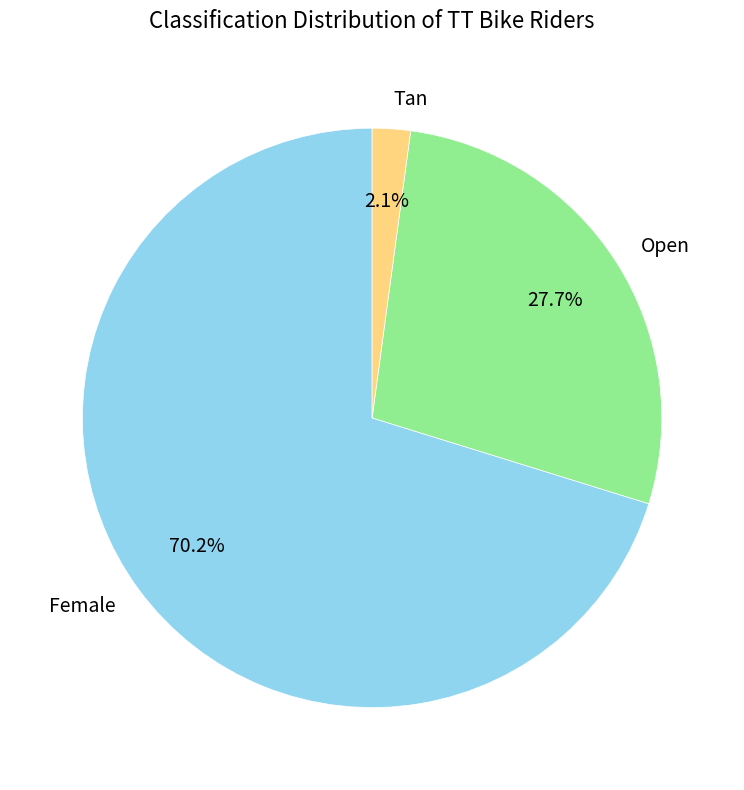

Count the number of slices in the pie.

3